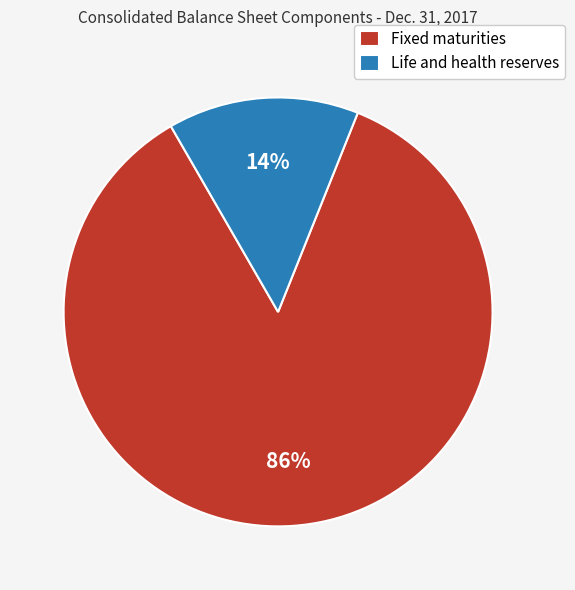

Which has a higher value, Life and health reserves or Fixed maturities?

Fixed maturities